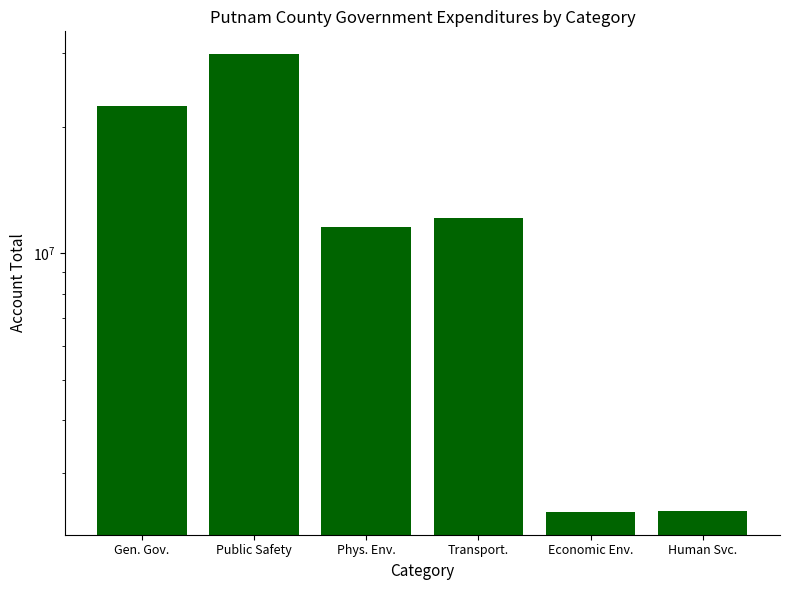

Approximately how many times larger is the value at Phys. Env. compared to Public Safety?

0.4